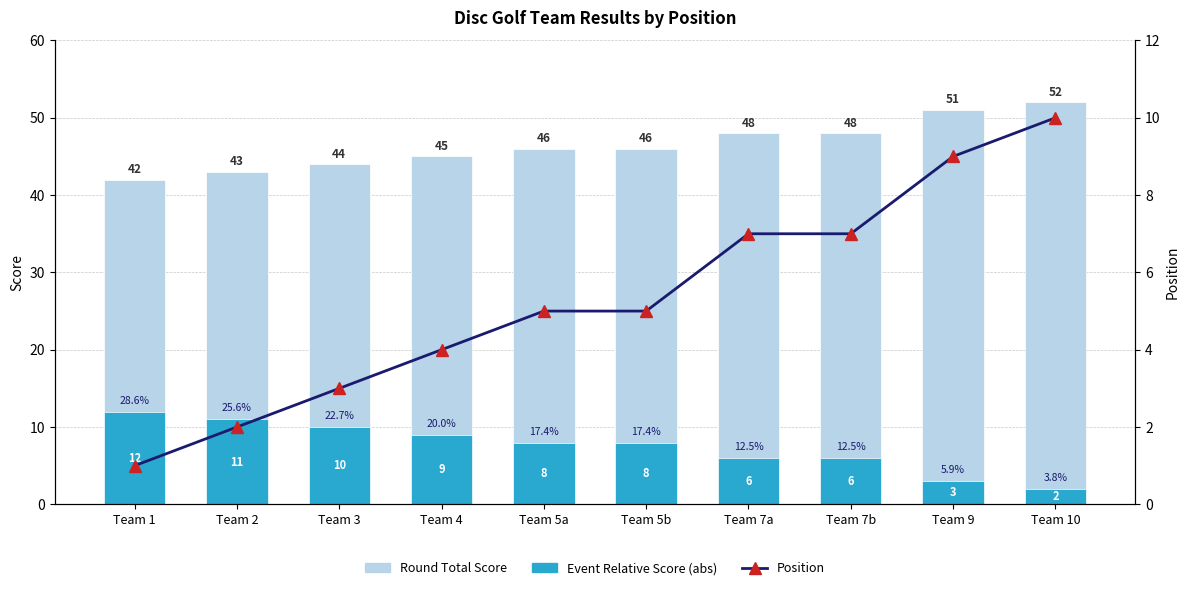

At how many categories does at least one series exceed 38?

10